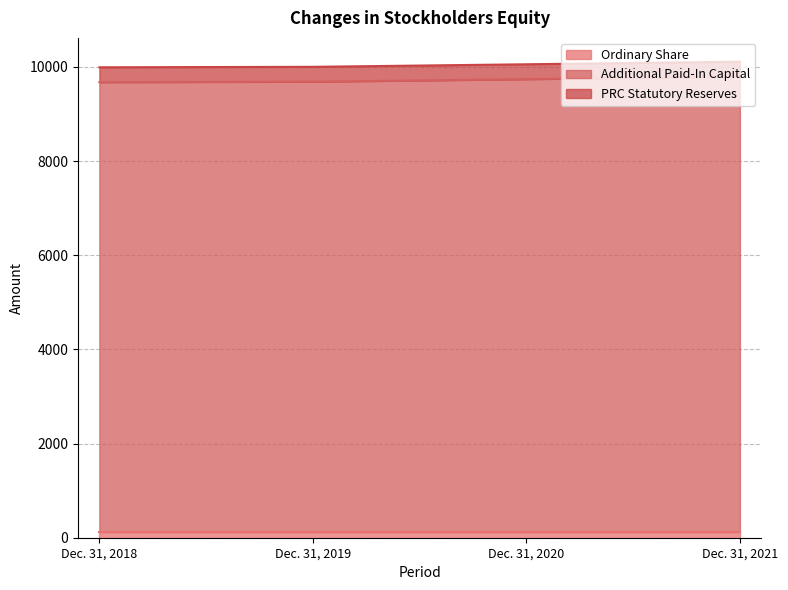

Reading left to right, list all the values displayed in this chart.

Ordinary Share: 123	123	123	123
Additional Paid-In Capital: 9551	9561	9615	9670
PRC Statutory Reserves: 316	316	316	316